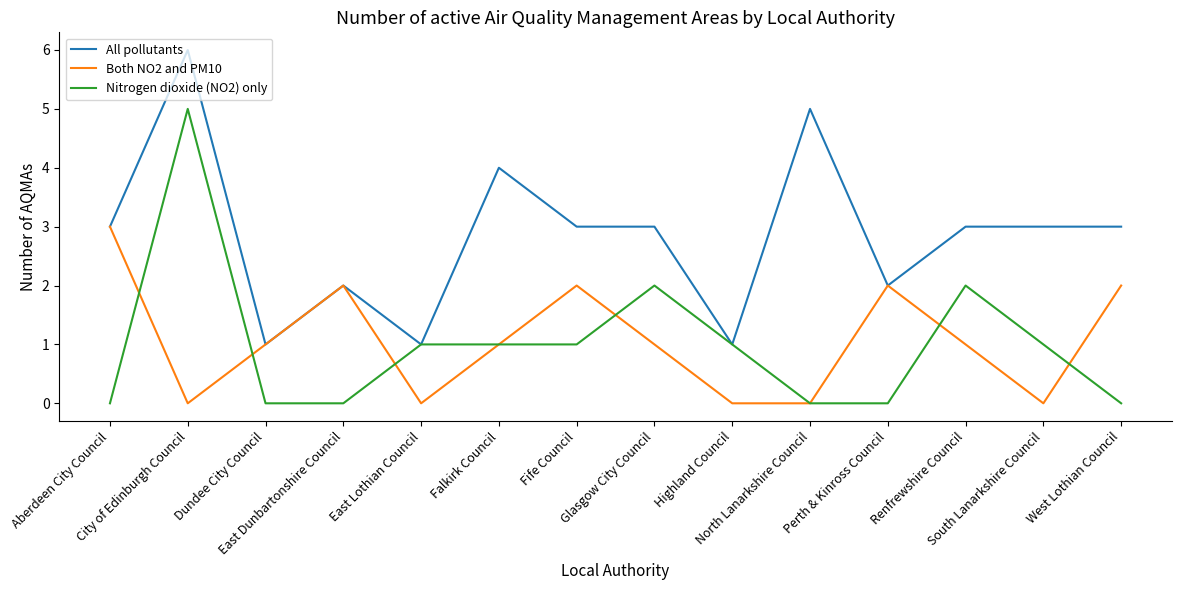

What is the greatest value displayed?

6